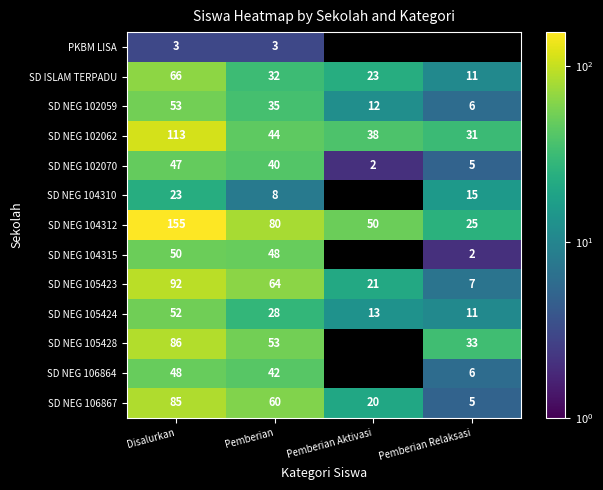

How many data points in SD NEG 104312 are less than 80?

2